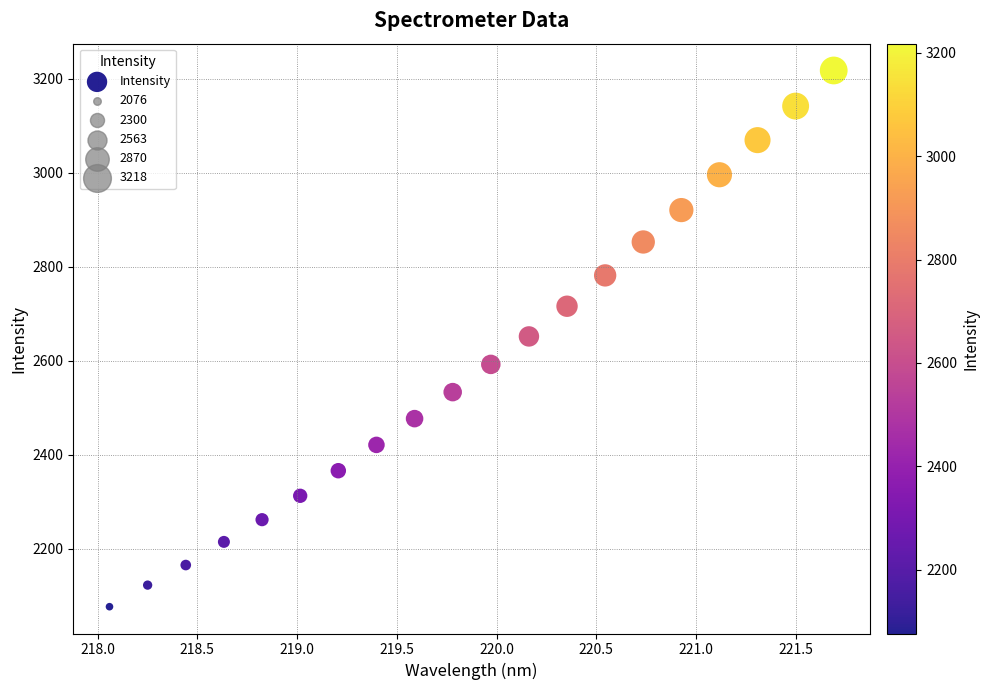

What is the range of Y values (max minus min)?

1141.5